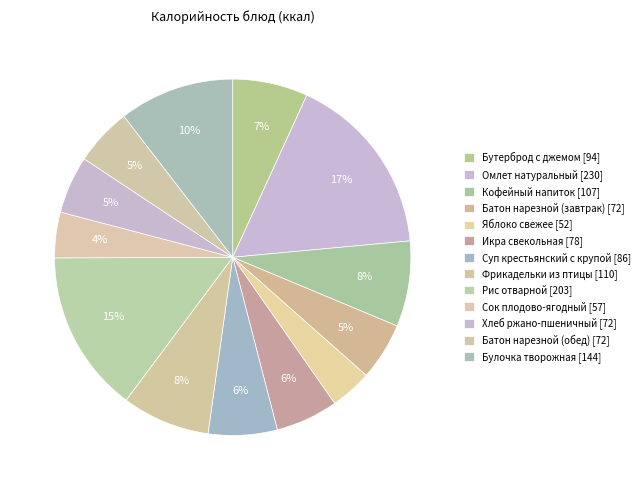

What is the change in value from Бутерброд с джемом to Кофейный напиток?

+13